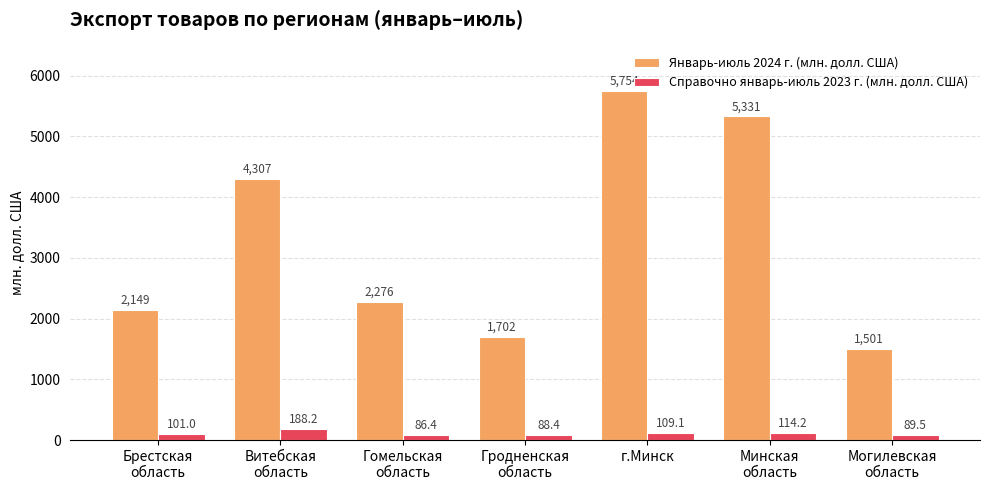

What is the total value across all series at Брестская
область?

2249.9